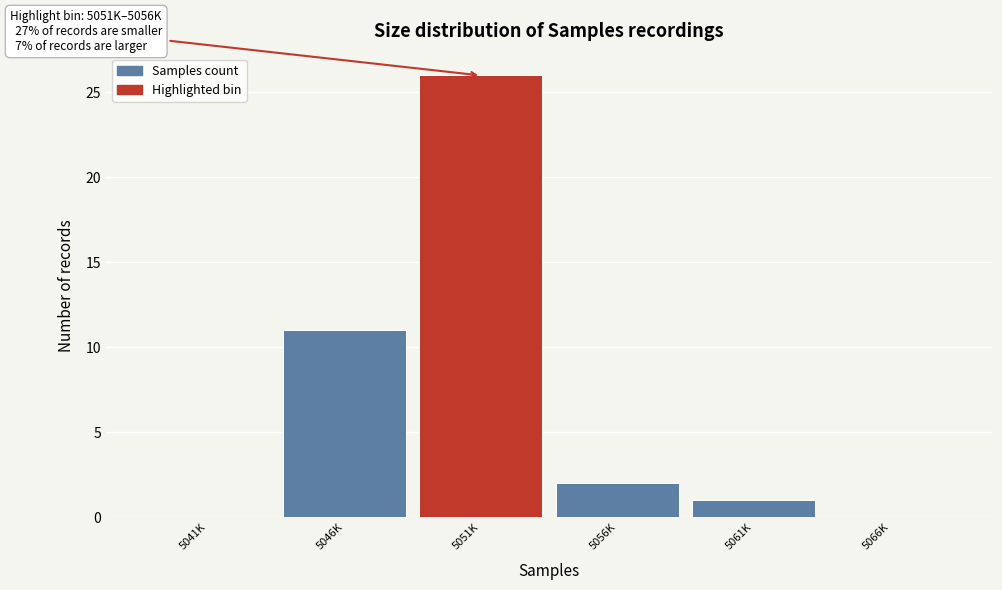

Reading left to right, transcribe all the data shown in this chart.

5041K=0	5046K=11	5051K=26	5056K=2	5061K=1	5066K=0